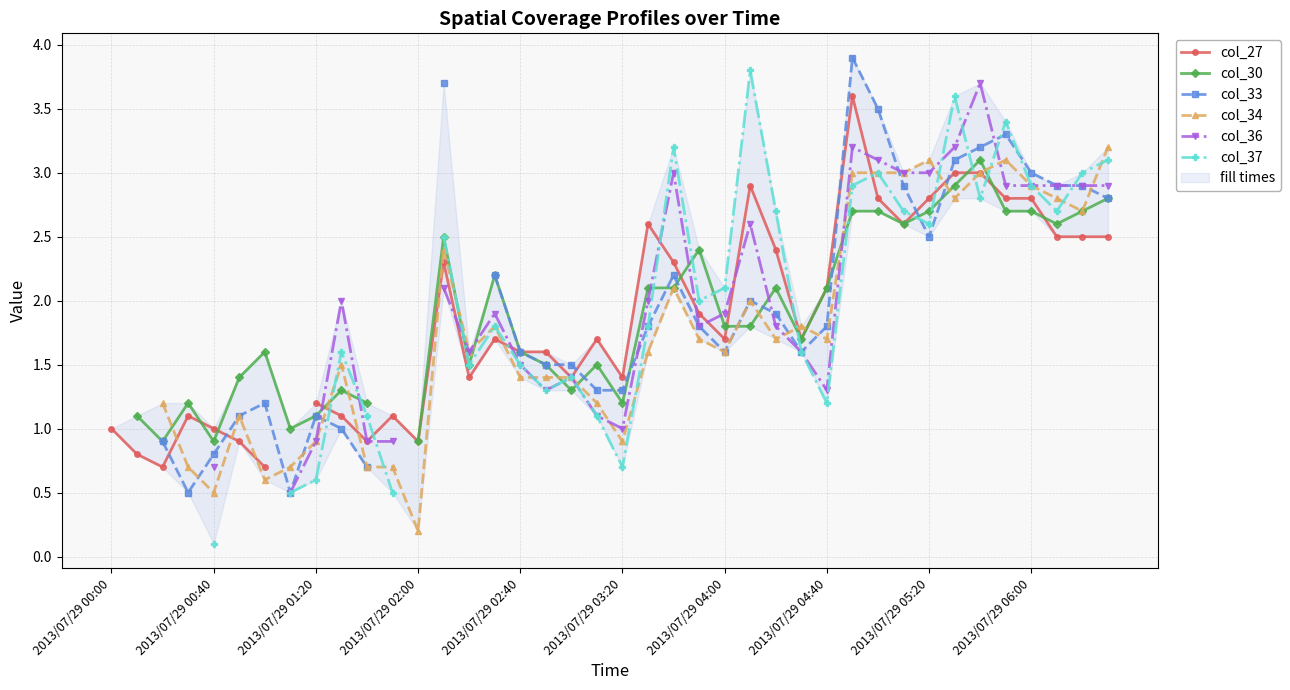

True or false: col_33 has more than 1 interior local peaks.

True